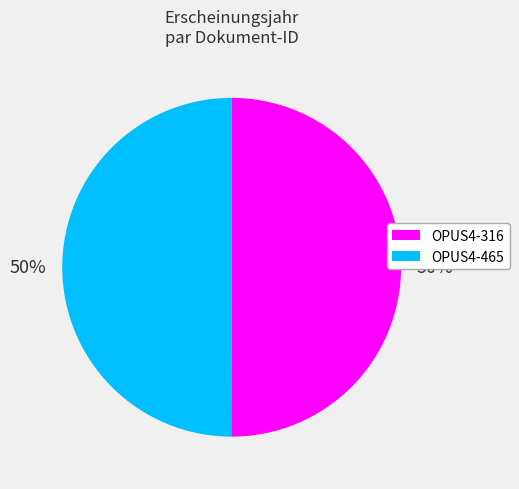

Do OPUS4-316 and OPUS4-465 together represent more than half of the pie?

Yes